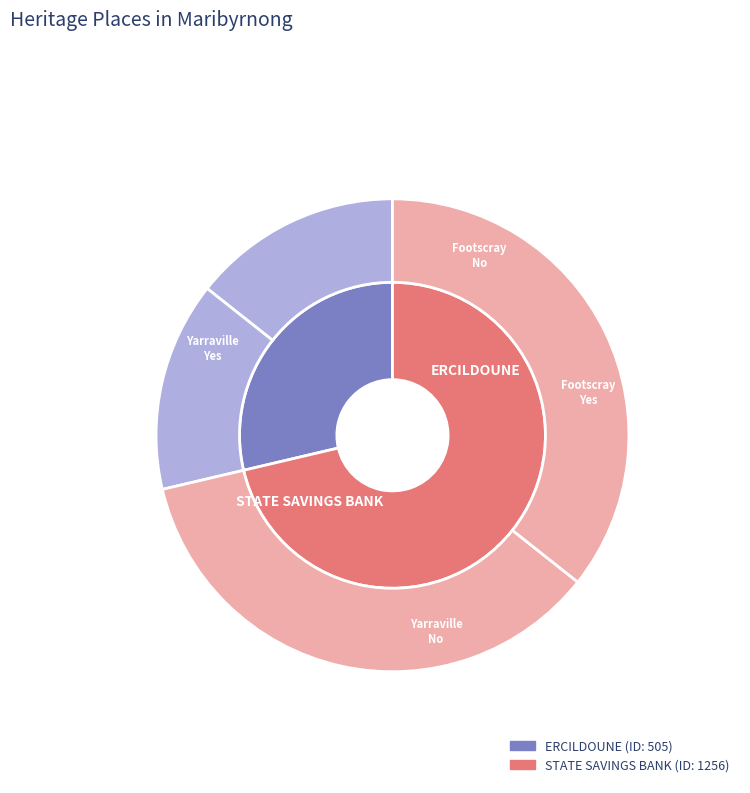

What is the largest slice in the pie chart?

STATE SAVINGS BANK